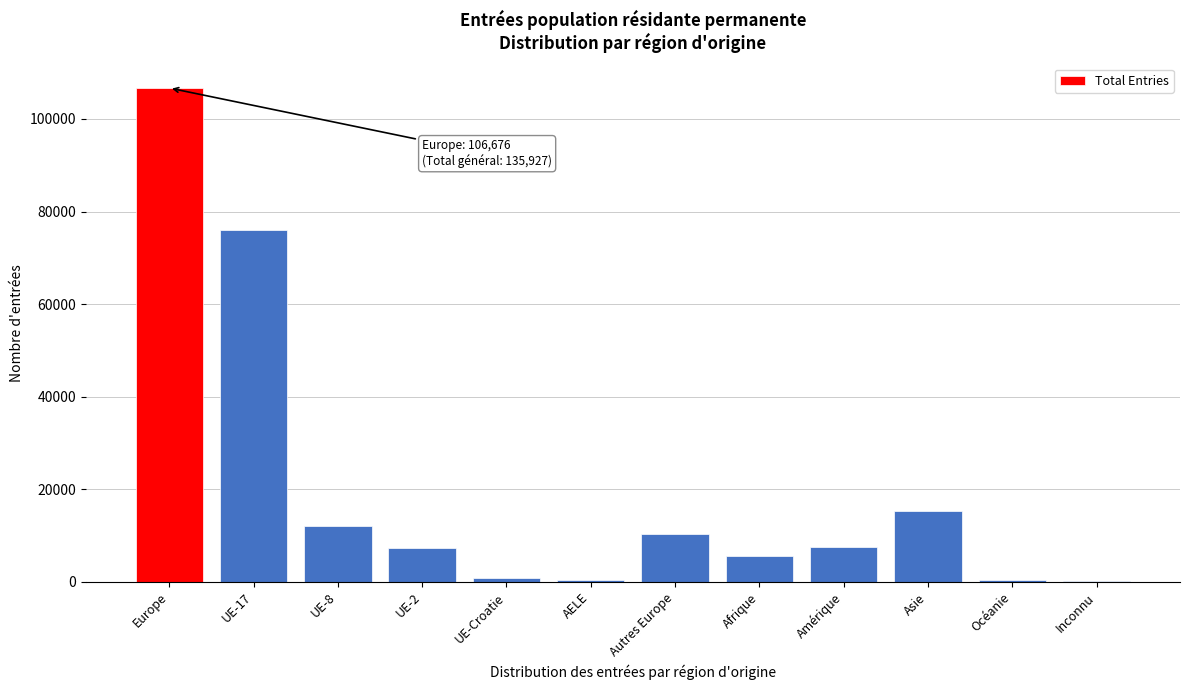

What is the sum of all values?

242603